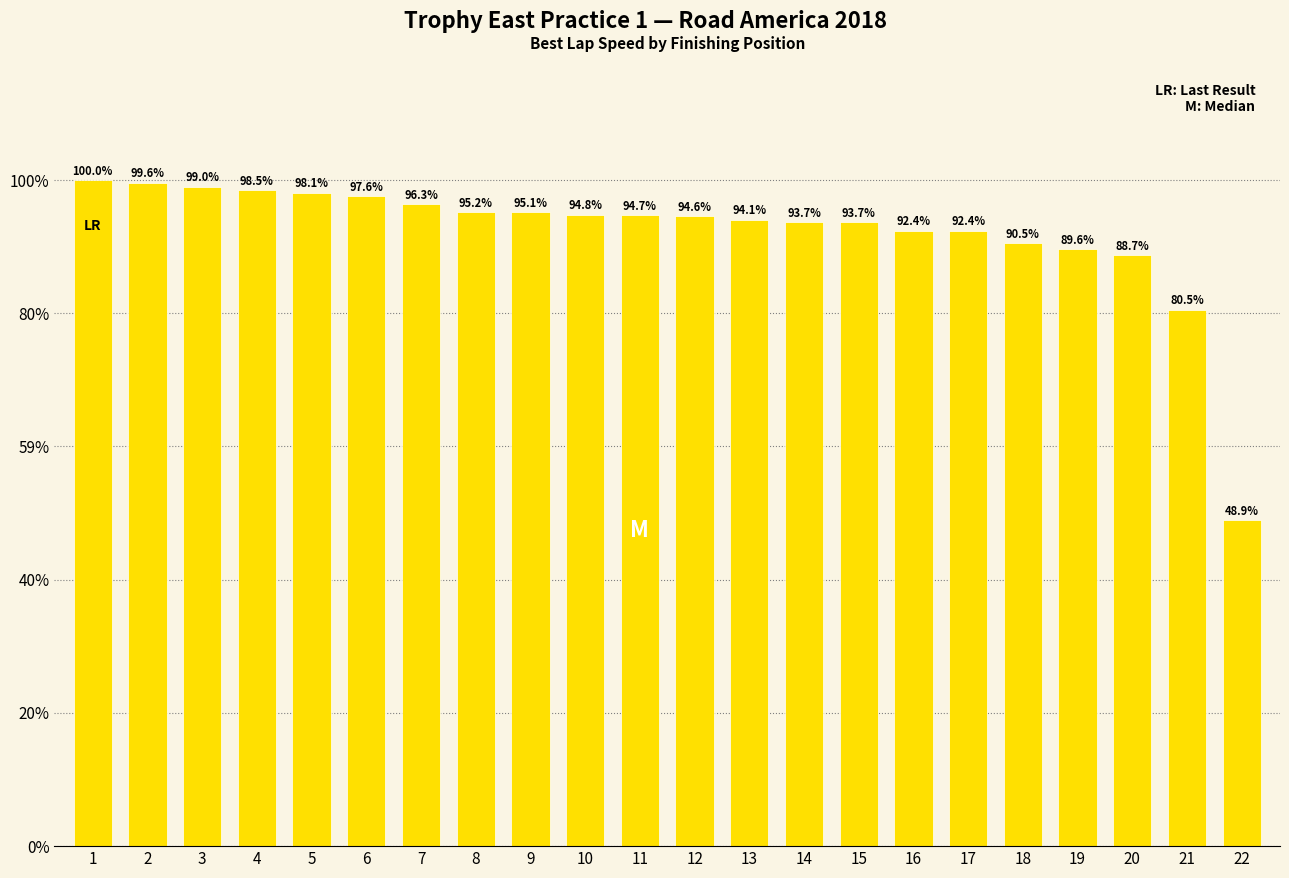

At which category does the chart reach its peak across all series?

1